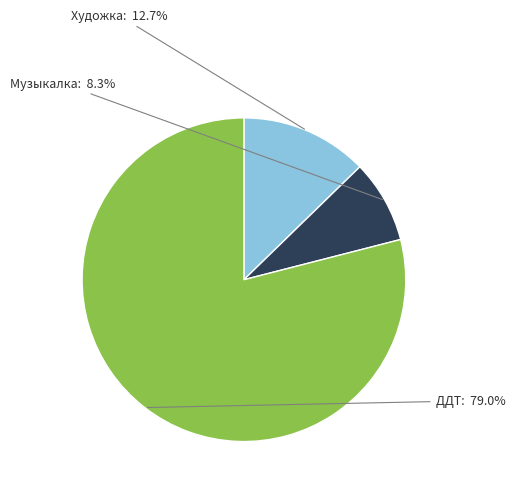

Is there a majority slice in this chart?

Yes